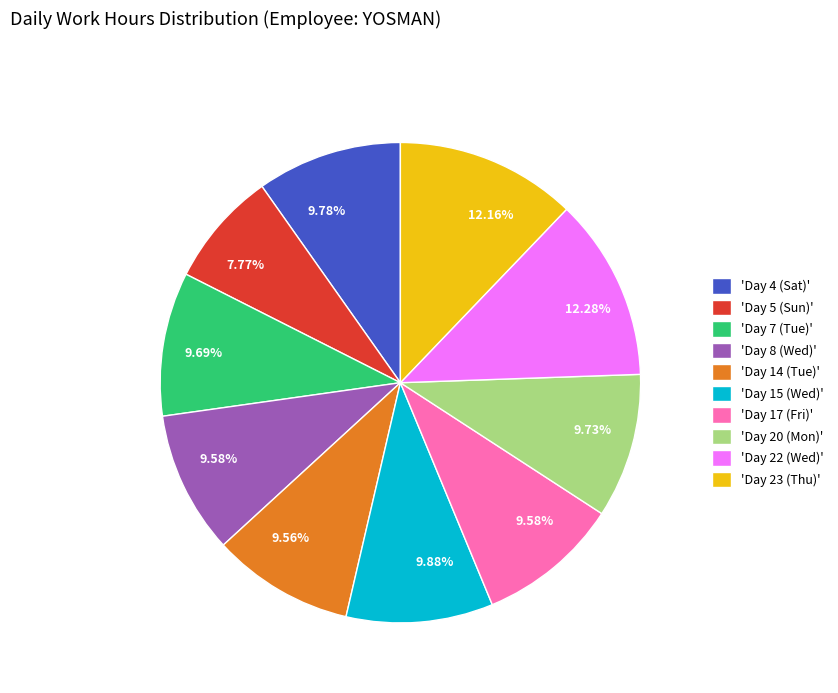

Is 'Day 20 (Mon)' the majority of the pie?

No